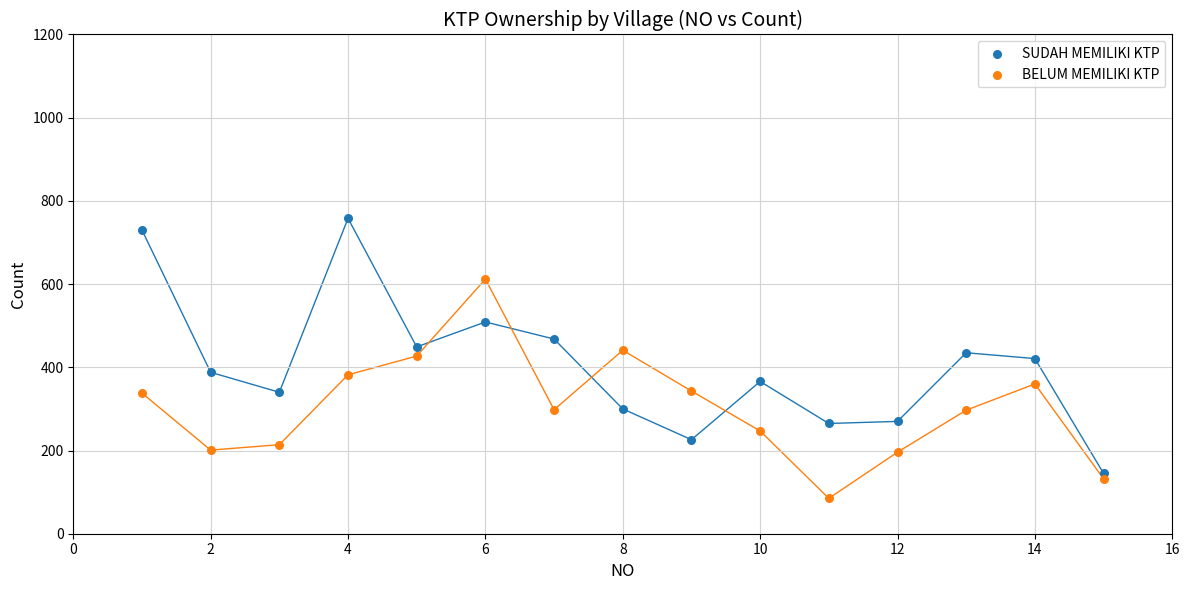

Which series reaches the minimum Y coordinate?

BELUM MEMILIKI KTP